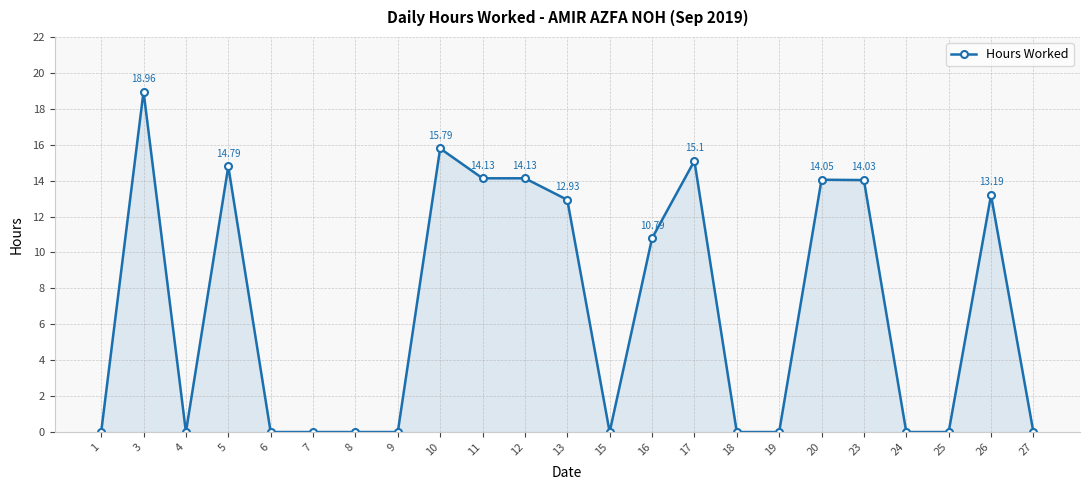

What is the change in value from 1 to 10?

+15.8